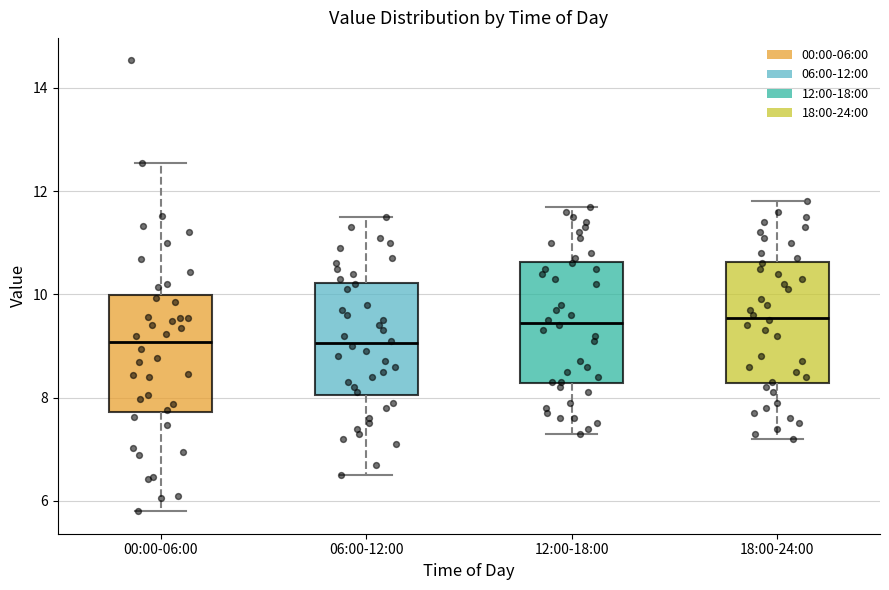

Where does the median line of the box for 00:00-06:00 sit on the y-axis? The values are not printed on the chart, so give them approximately, as read against the axis.

9.0